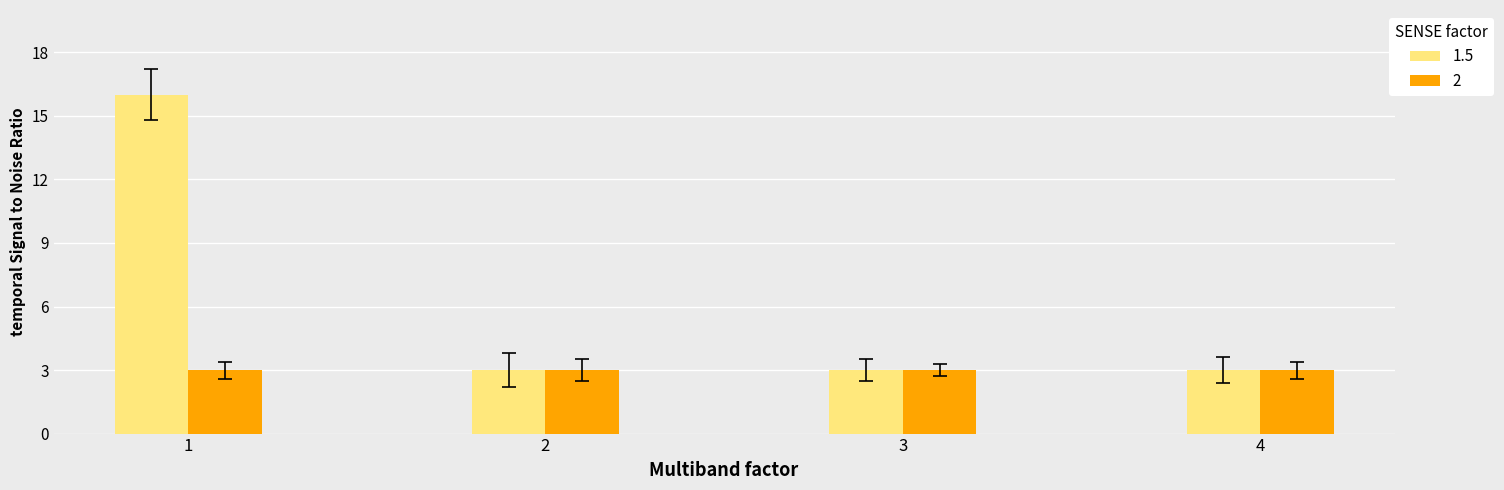

What is the average value of the 2 series?

3